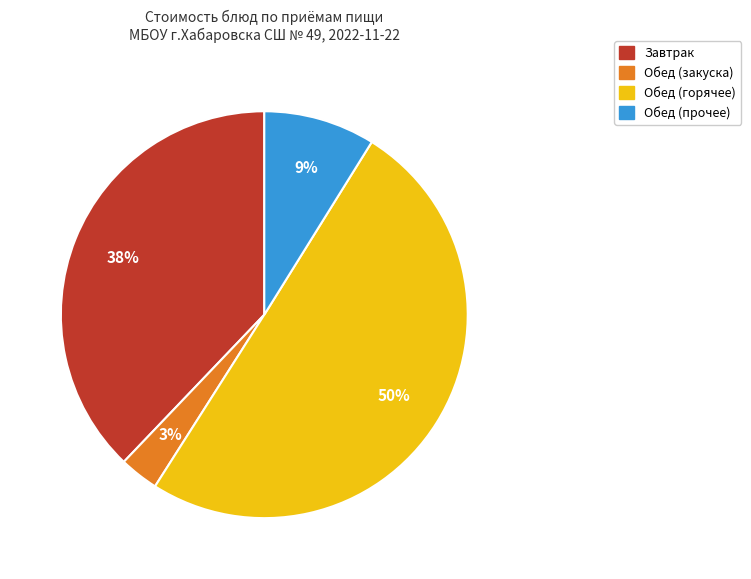

To the nearest percent, what is the average slice percentage?

25%